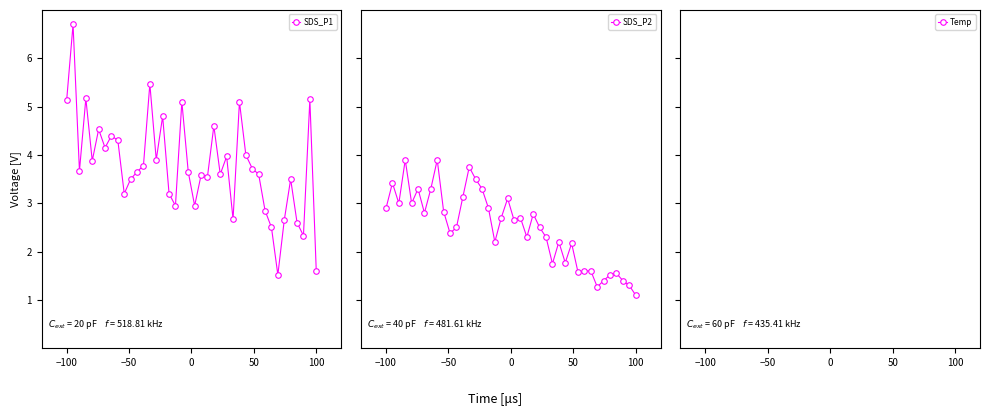

What is the smallest value displayed?

1.1